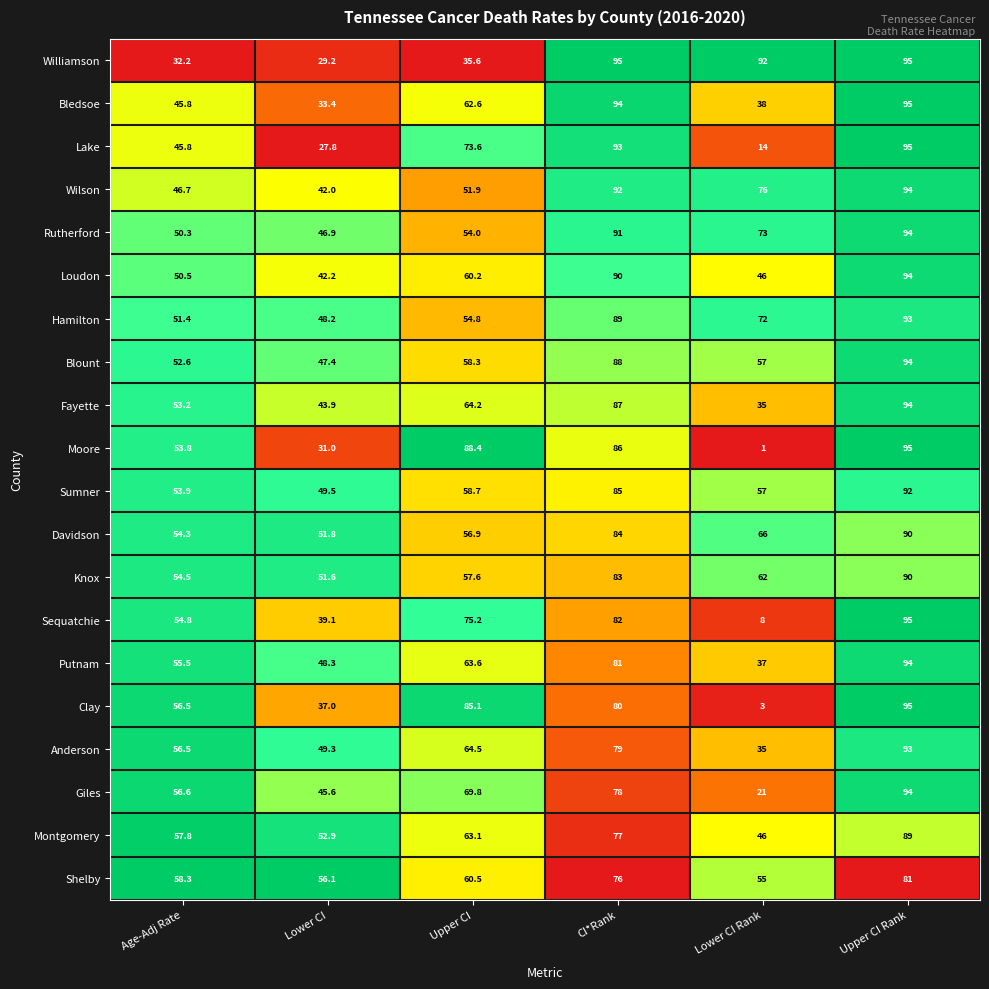

Count the number of categories in the chart.

6